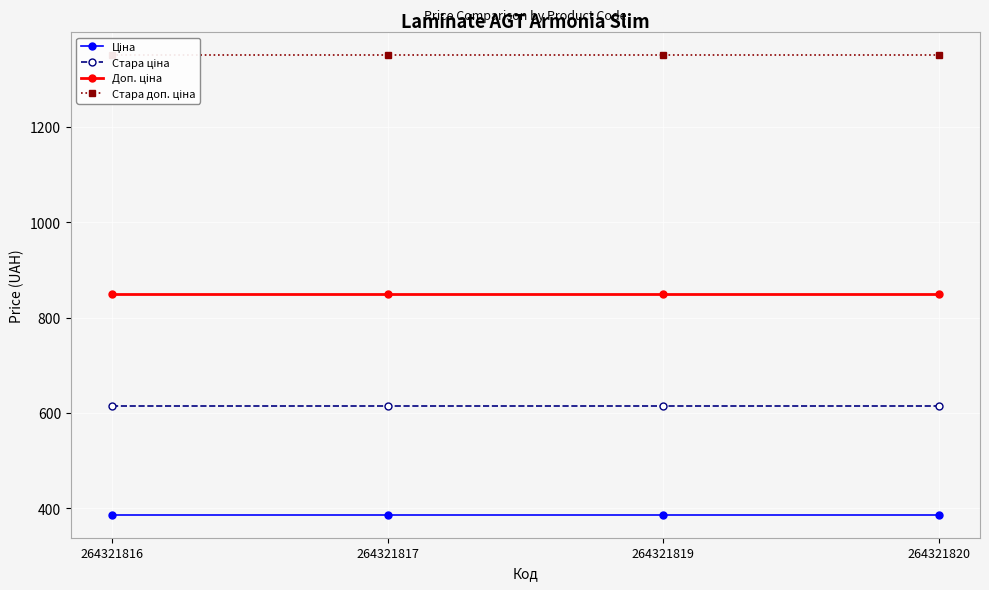

The Стара ціна series shows 166.9 at 264321820. True or false?

False